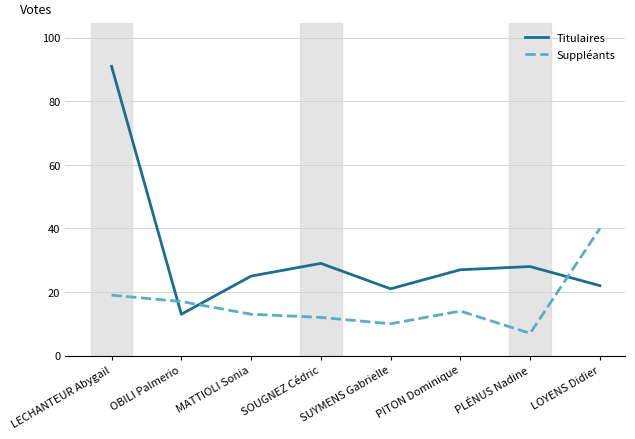

What position from the right is PITON Dominique?

3